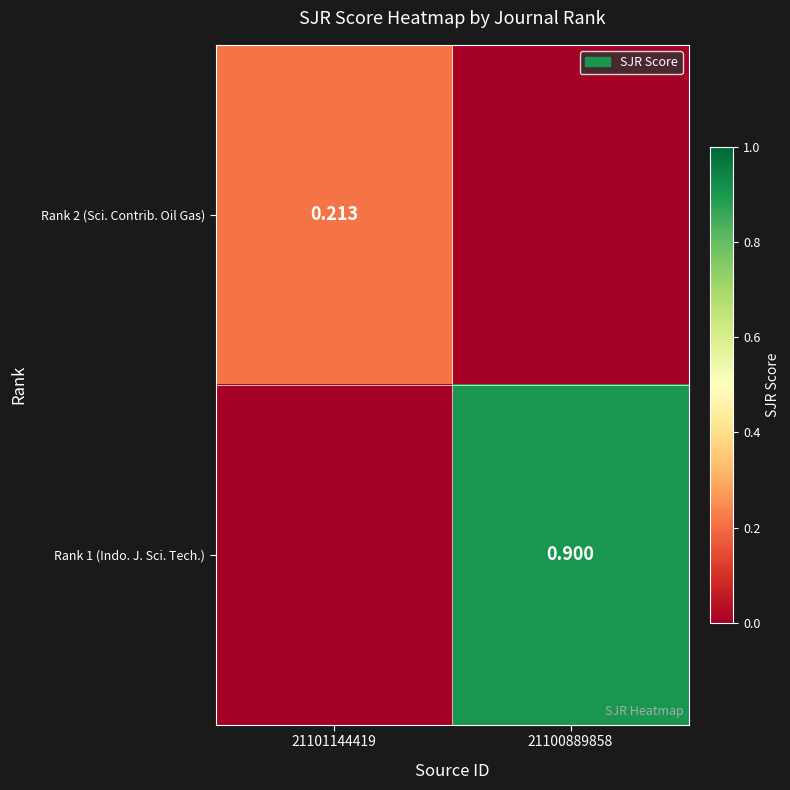

What is the sum of all Rank 2 (Sci. Contrib. Oil Gas) values?

0.2